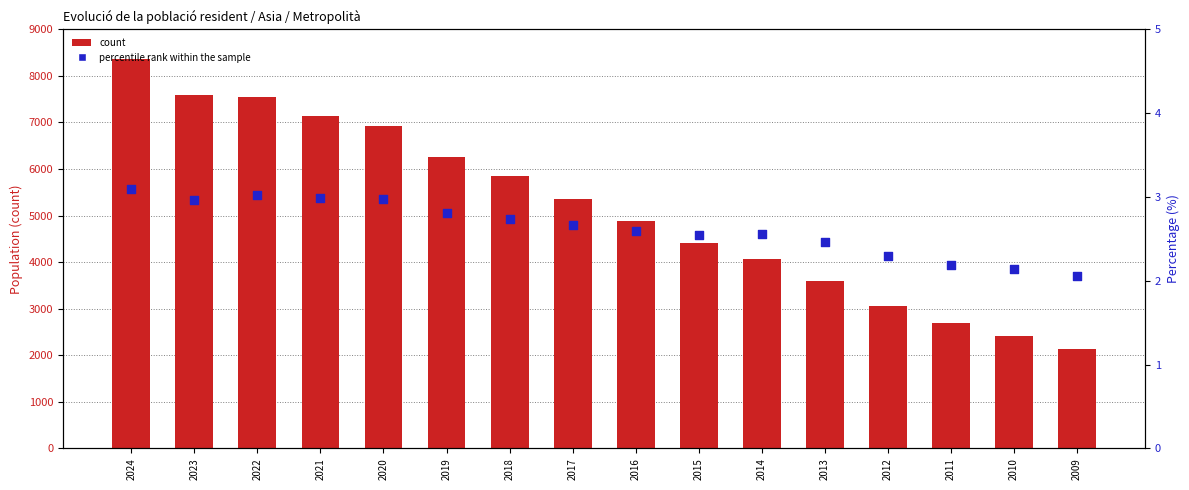

What are all the series names shown in the legend?

count, percentile rank within the sample